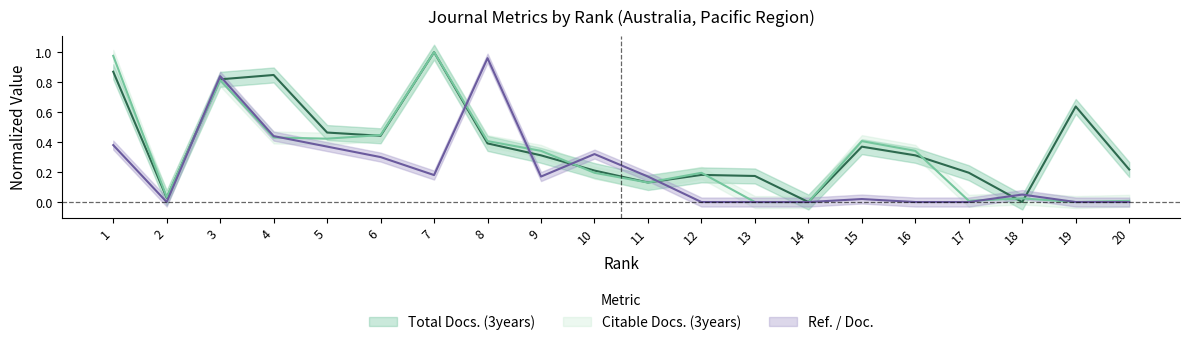

The Total Docs. (3years) series shows 1.0 at 7. True or false?

True